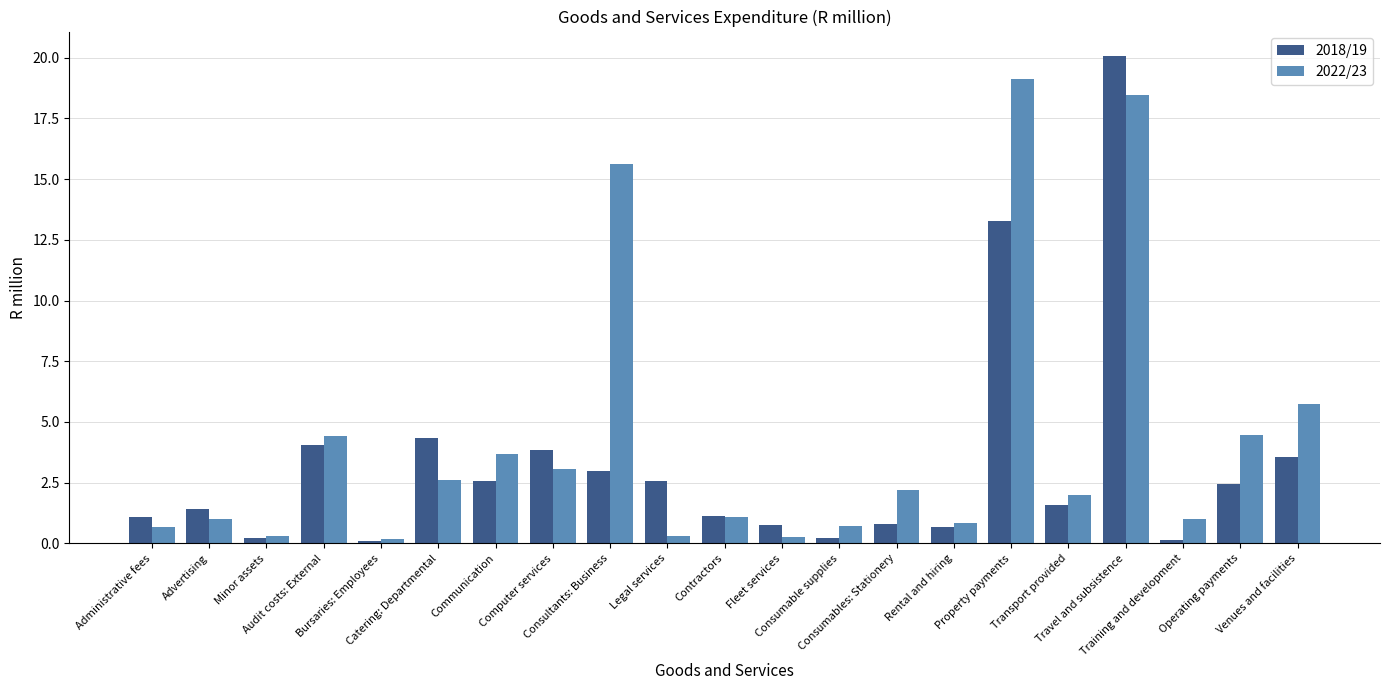

Are the bars grouped side by side (vs. stacked)?

Yes